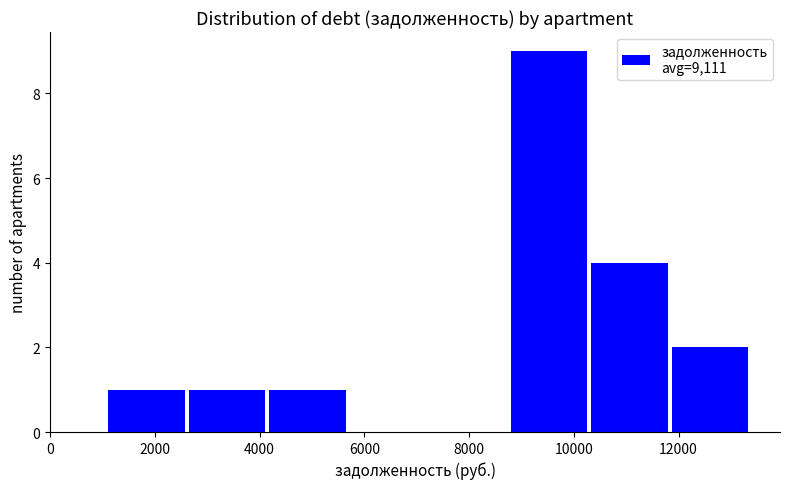

Reading left to right, transcribe this chart: for each bar, give the range it covers on the x-axis and its height. Neither the bar edges nor the heights are printed on the chart, so give them approximately, as read against the axes.

1200 to 2600: 1
2600 to 4200: 1
4200 to 5800: 1
5800 to 7200: 0
7200 to 8800: 0
8800 to 10400: 9
10400 to 11800: 4
11800 to 13400: 2